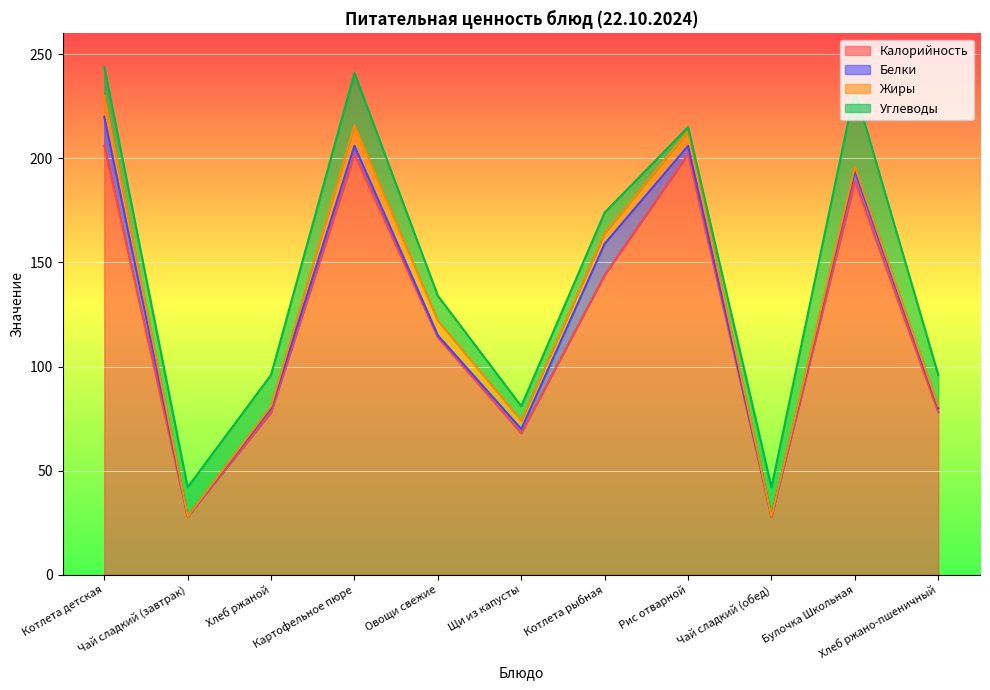

What is the difference between the highest and lowest values at Овощи свежие?

113.0